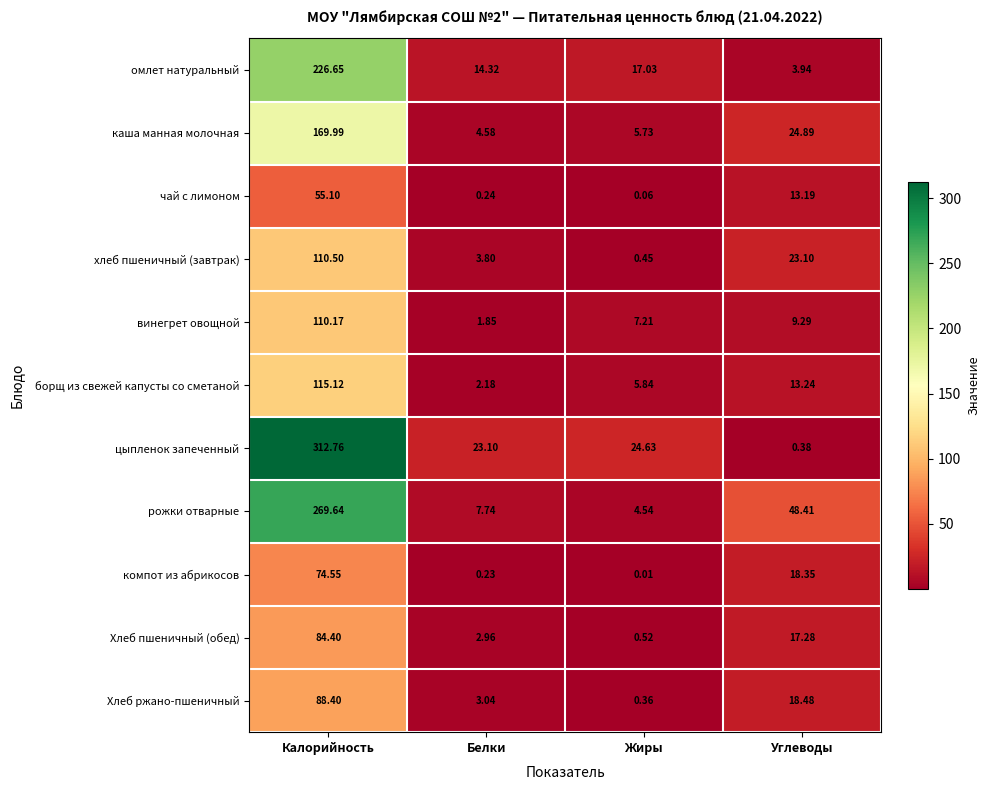

At Белки, list the series in order from smallest to largest.

компот из абрикосов, чай с лимоном, винегрет овощной, борщ из свежей капусты со сметаной, Хлеб пшеничный (обед), Хлеб ржано-пшеничный, хлеб пшеничный (завтрак), каша манная молочная, рожки отварные, омлет натуральный, цыпленок запеченный